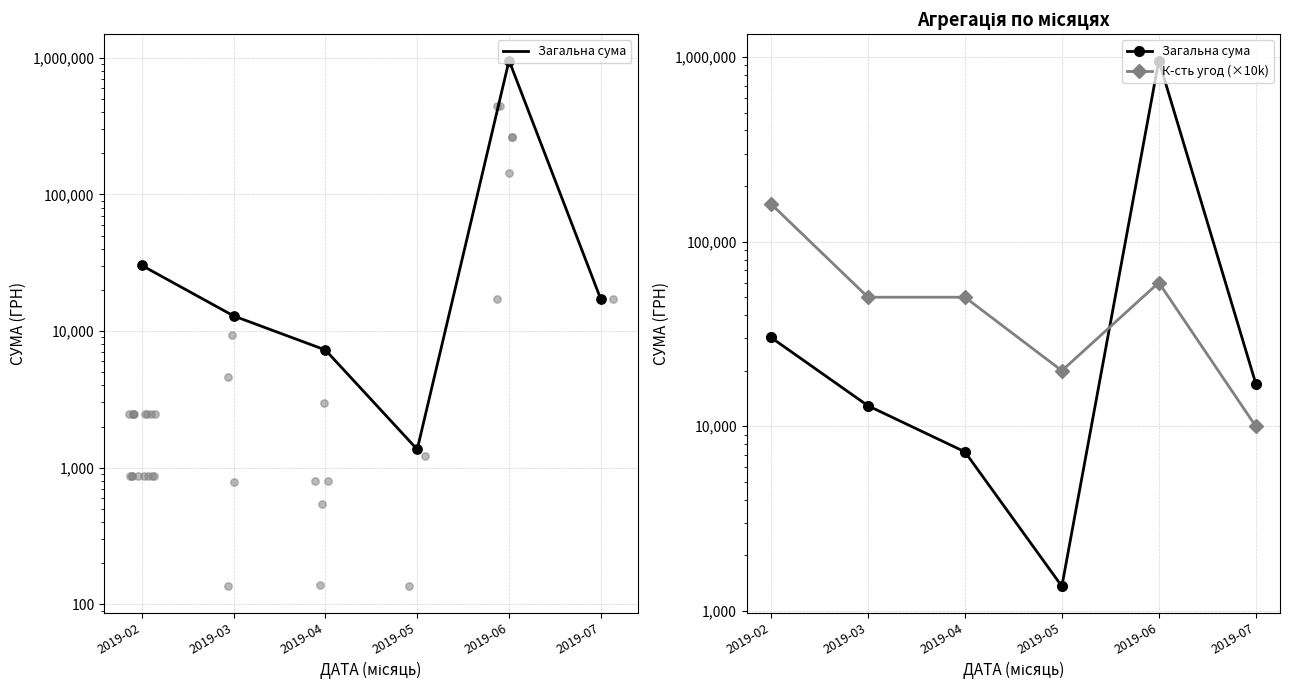

At which category is the sum across all series the highest?

2019-06